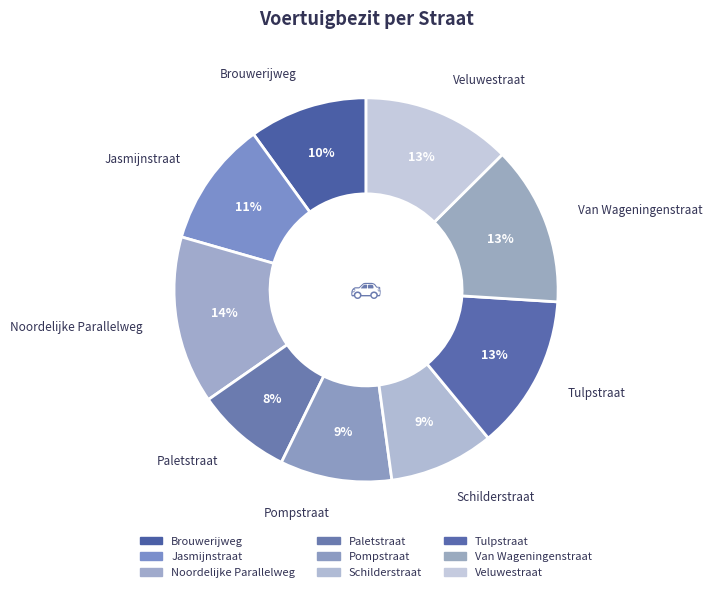

Is there a majority slice in this chart?

No